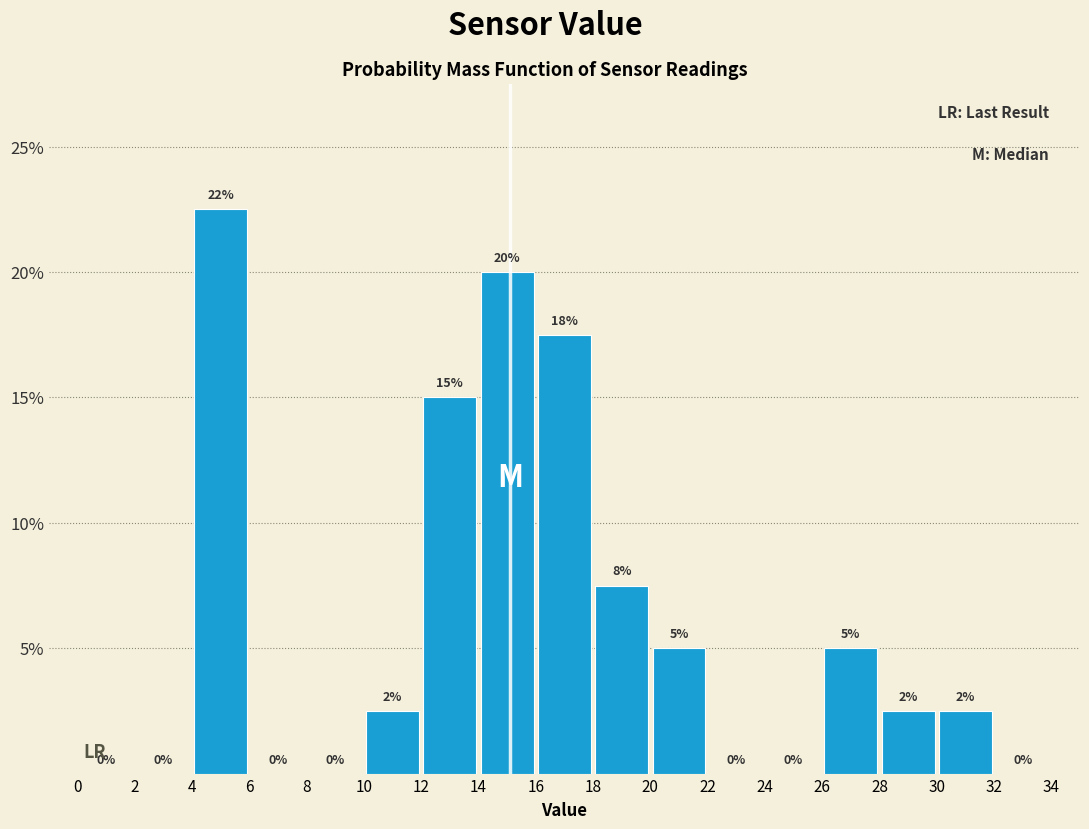

Which range on the x-axis has the tallest bar?

4 to 6